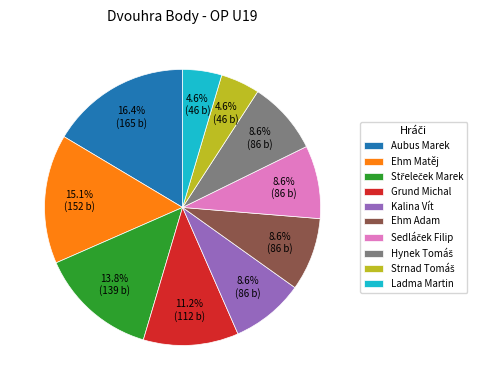

Which has a higher value, Kalina Vít or Grund Michal?

Grund Michal